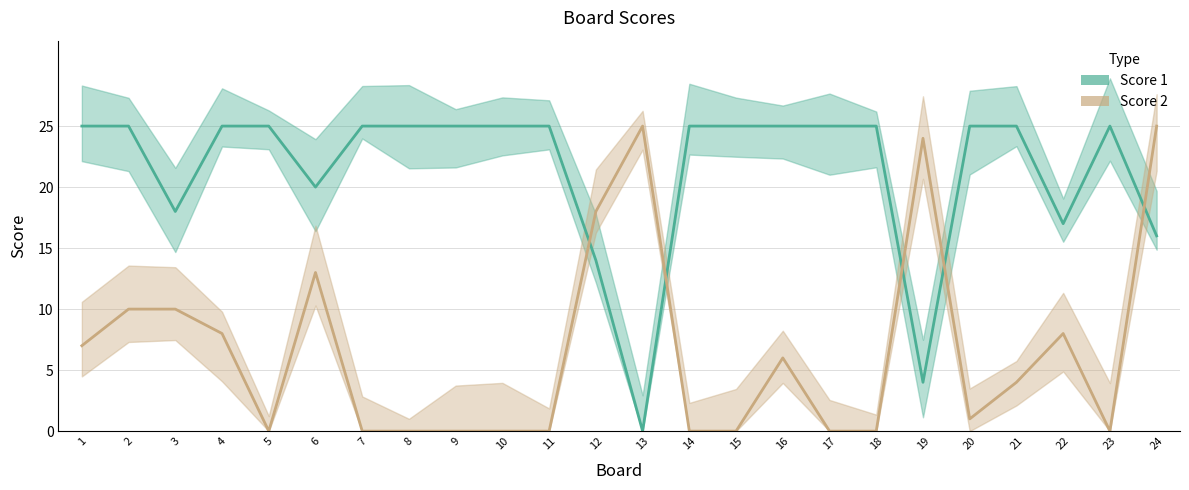

Which category has the highest value in the Score 2 series?

13